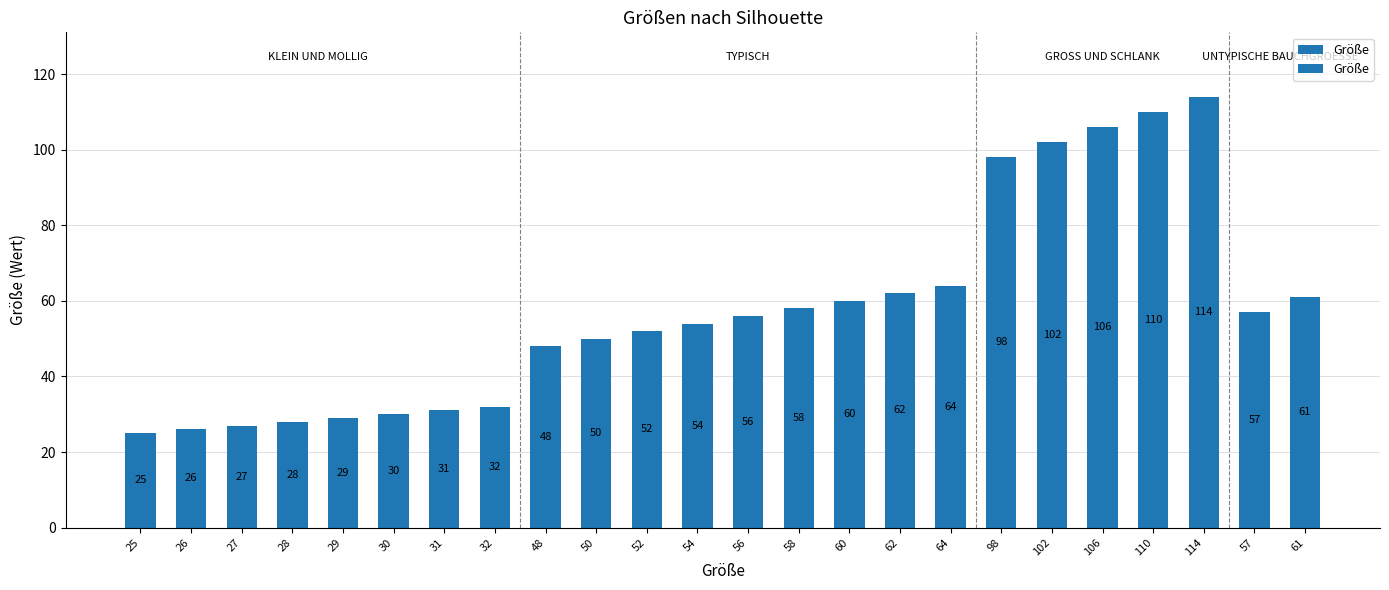

What is the value of the 14th bar from the left?

58